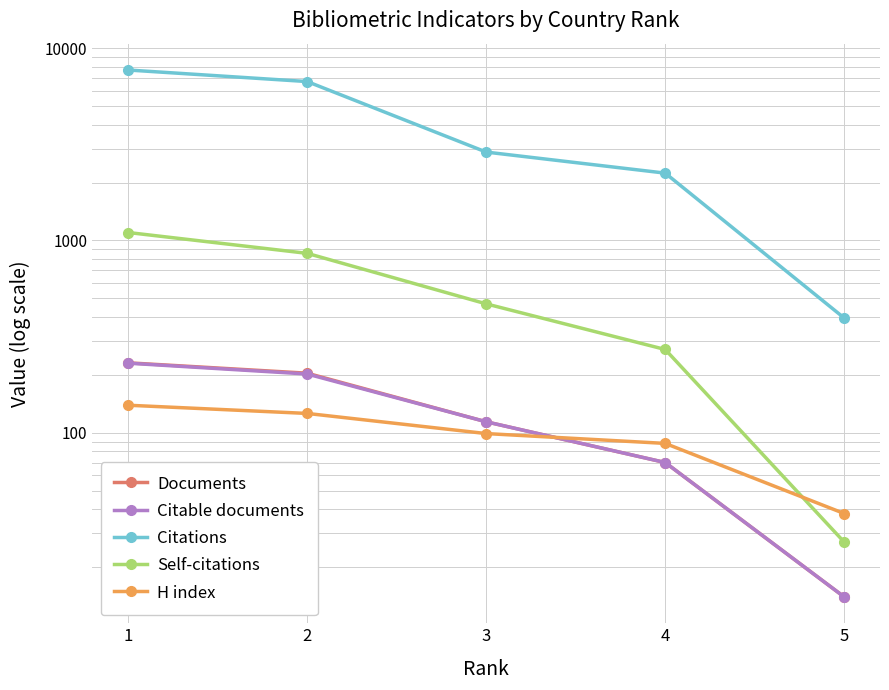

Which series changed the most between 2 and 3?

Citations